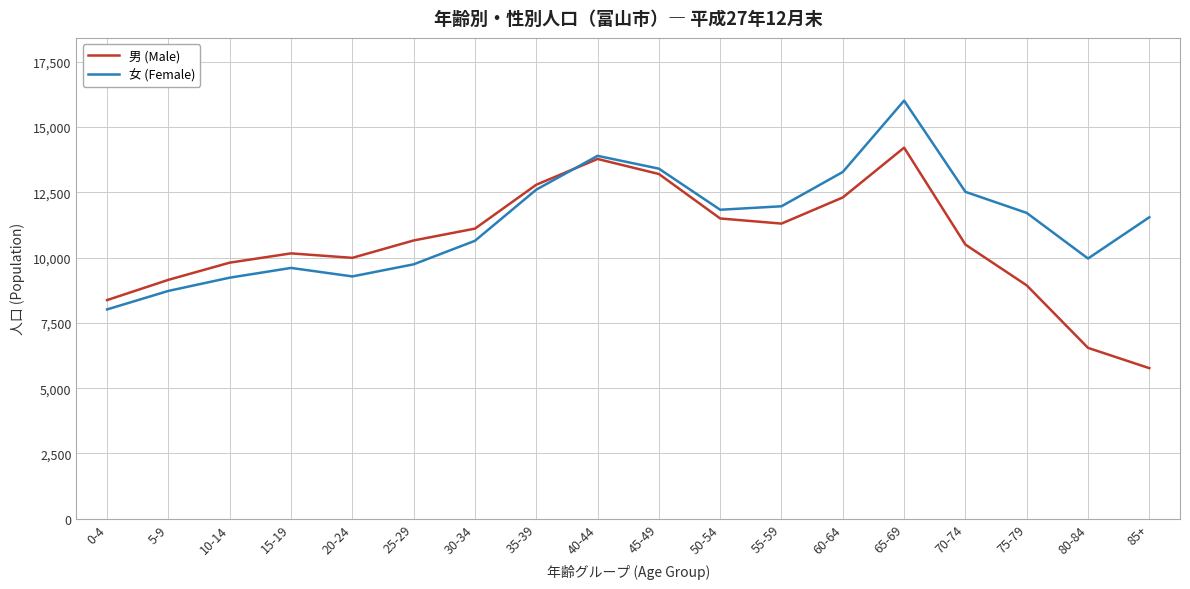

What position from the left is 20-24?

5